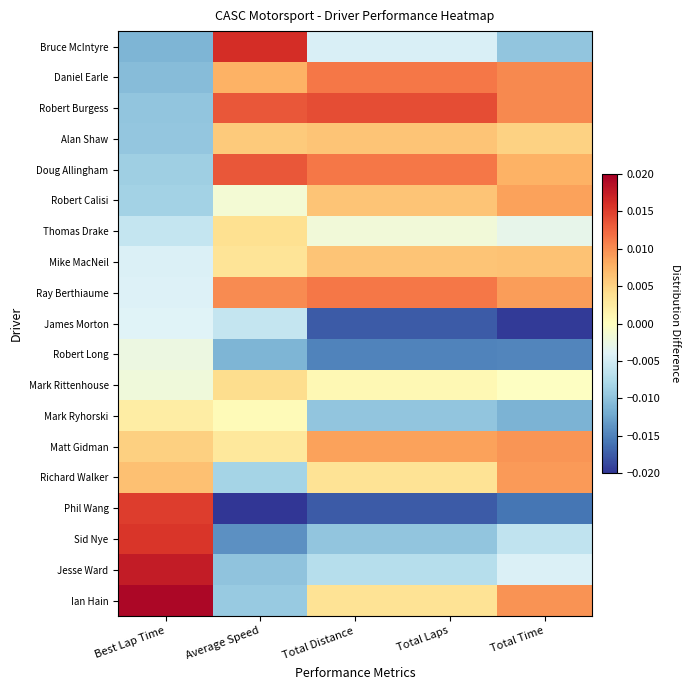

Reading right to left, transcribe all the data shown in this chart.

Bruce McIntyre: Total Time=-0.0	Total Laps=-0.0	Total Distance=-0.0	Average Speed=0.0	Best Lap Time=-0.0
Daniel Earle: Total Time=0.0	Total Laps=0.0	Total Distance=0.0	Average Speed=0.0	Best Lap Time=-0.0
Robert Burgess: Total Time=0.0	Total Laps=0.0	Total Distance=0.0	Average Speed=0.0	Best Lap Time=-0.0
Alan Shaw: Total Time=0.0	Total Laps=0.0	Total Distance=0.0	Average Speed=0.0	Best Lap Time=-0.0
Doug Allingham: Total Time=0.0	Total Laps=0.0	Total Distance=0.0	Average Speed=0.0	Best Lap Time=-0.0
Robert Calisi: Total Time=0.0	Total Laps=0.0	Total Distance=0.0	Average Speed=-0.0	Best Lap Time=-0.0
Thomas Drake: Total Time=-0.0	Total Laps=-0.0	Total Distance=-0.0	Average Speed=0.0	Best Lap Time=-0.0
Mike MacNeil: Total Time=0.0	Total Laps=0.0	Total Distance=0.0	Average Speed=0.0	Best Lap Time=-0.0
Ray Berthiaume: Total Time=0.0	Total Laps=0.0	Total Distance=0.0	Average Speed=0.0	Best Lap Time=-0.0
James Morton: Total Time=-0.0	Total Laps=-0.0	Total Distance=-0.0	Average Speed=-0.0	Best Lap Time=-0.0
Robert Long: Total Time=-0.0	Total Laps=-0.0	Total Distance=-0.0	Average Speed=-0.0	Best Lap Time=-0.0
Mark Rittenhouse: Total Time=-0.0	Total Laps=0.0	Total Distance=0.0	Average Speed=0.0	Best Lap Time=-0.0
Mark Ryhorski: Total Time=-0.0	Total Laps=-0.0	Total Distance=-0.0	Average Speed=0.0	Best Lap Time=0.0
Matt Gidman: Total Time=0.0	Total Laps=0.0	Total Distance=0.0	Average Speed=0.0	Best Lap Time=0.0
Richard Walker: Total Time=0.0	Total Laps=0.0	Total Distance=0.0	Average Speed=-0.0	Best Lap Time=0.0
Phil Wang: Total Time=-0.0	Total Laps=-0.0	Total Distance=-0.0	Average Speed=-0.0	Best Lap Time=0.0
Sid Nye: Total Time=-0.0	Total Laps=-0.0	Total Distance=-0.0	Average Speed=-0.0	Best Lap Time=0.0
Jesse Ward: Total Time=-0.0	Total Laps=-0.0	Total Distance=-0.0	Average Speed=-0.0	Best Lap Time=0.0
Ian Hain: Total Time=0.0	Total Laps=0.0	Total Distance=0.0	Average Speed=-0.0	Best Lap Time=0.0